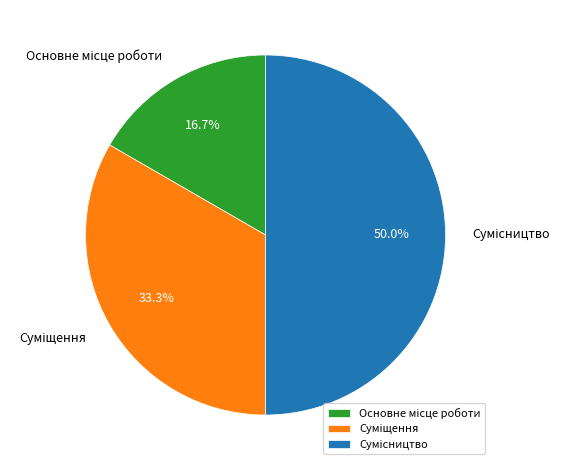

To the nearest percent, what percentage of the pie is Суміщення?

33%